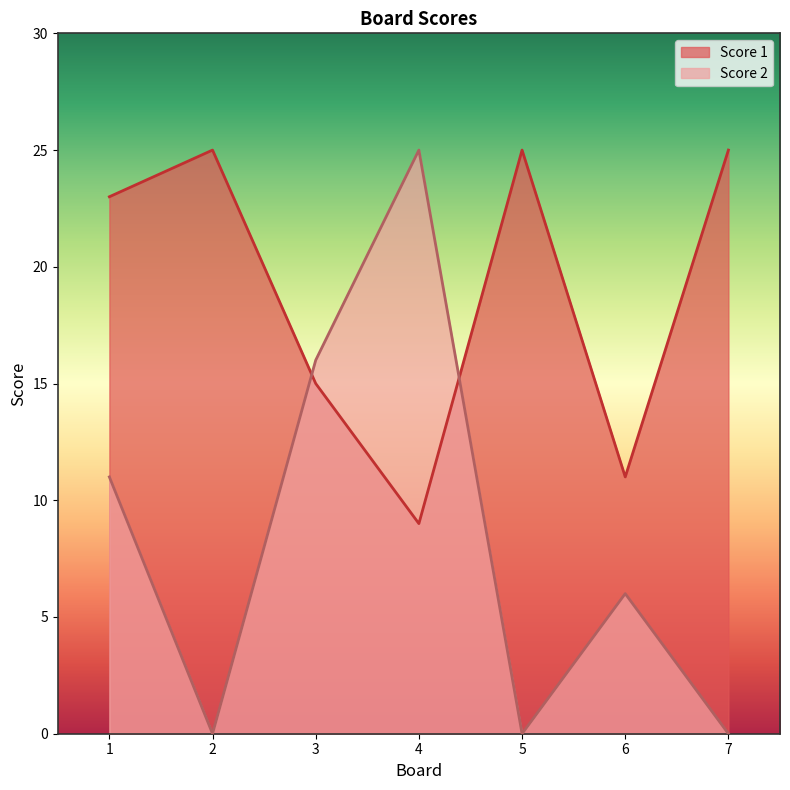

Count the Score 1 values in the range 11 to 25.

6